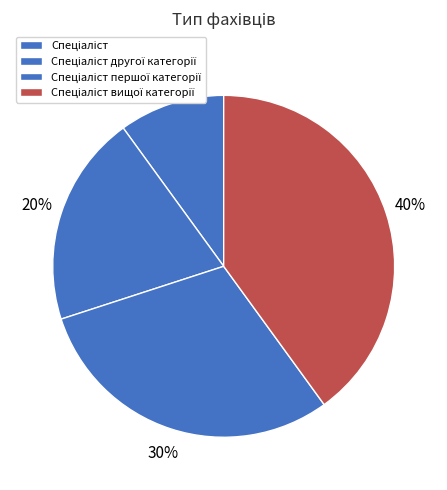

Between Спеціаліст другої категорії and Спеціаліст, which is larger?

Спеціаліст другої категорії